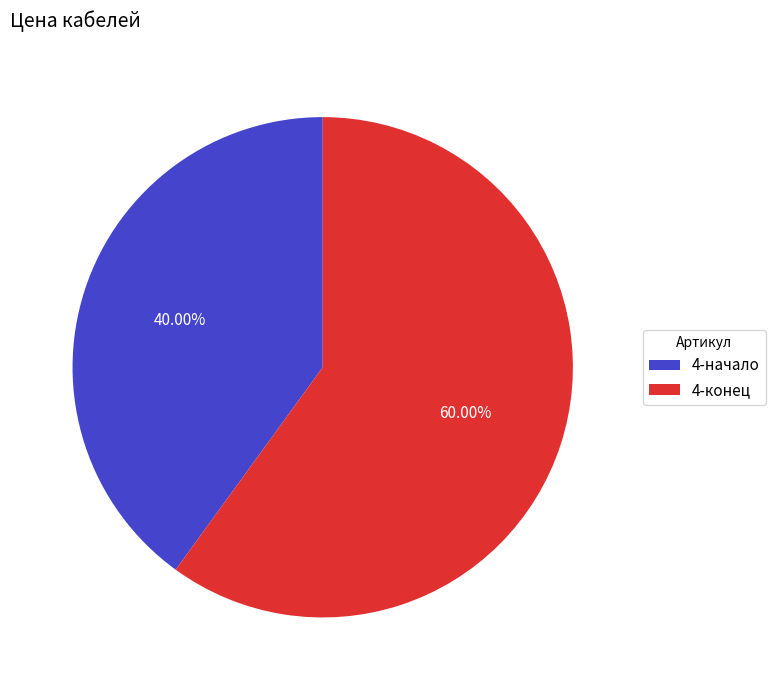

To the nearest percent, what is the average slice percentage?

50%